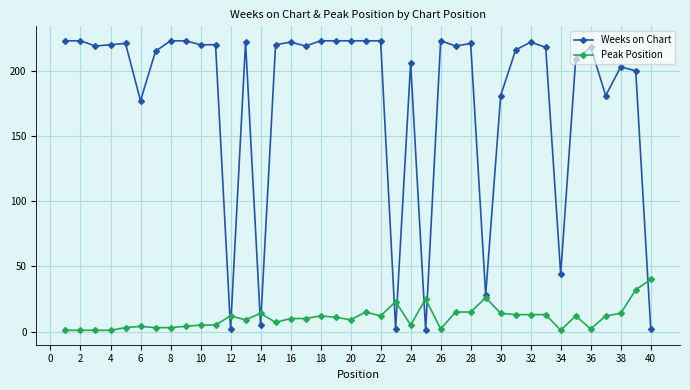

Count the number of categories in the chart.

40